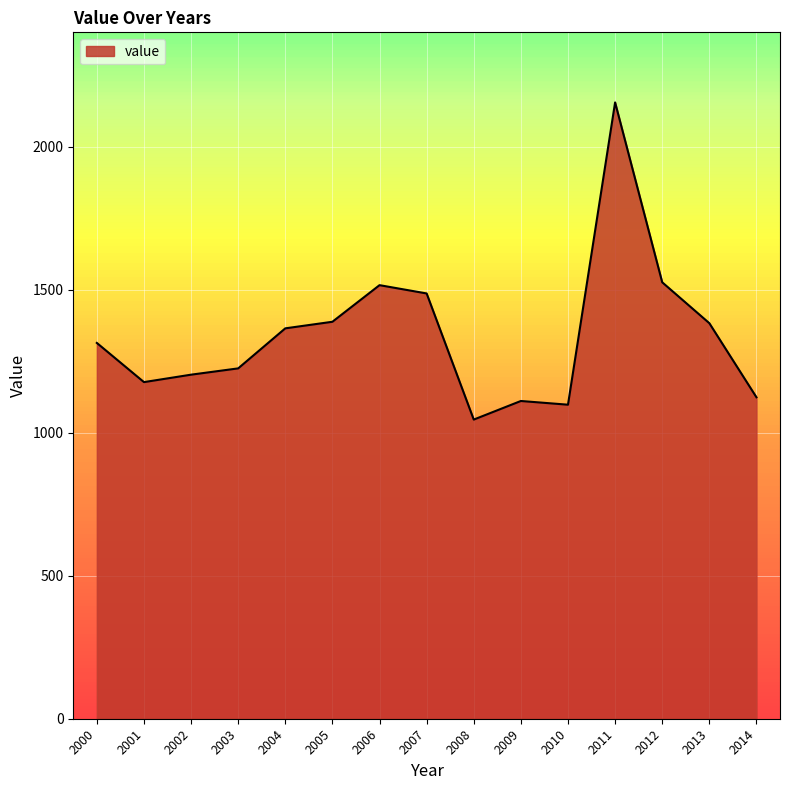

Which category has the lowest value across all series?

2008